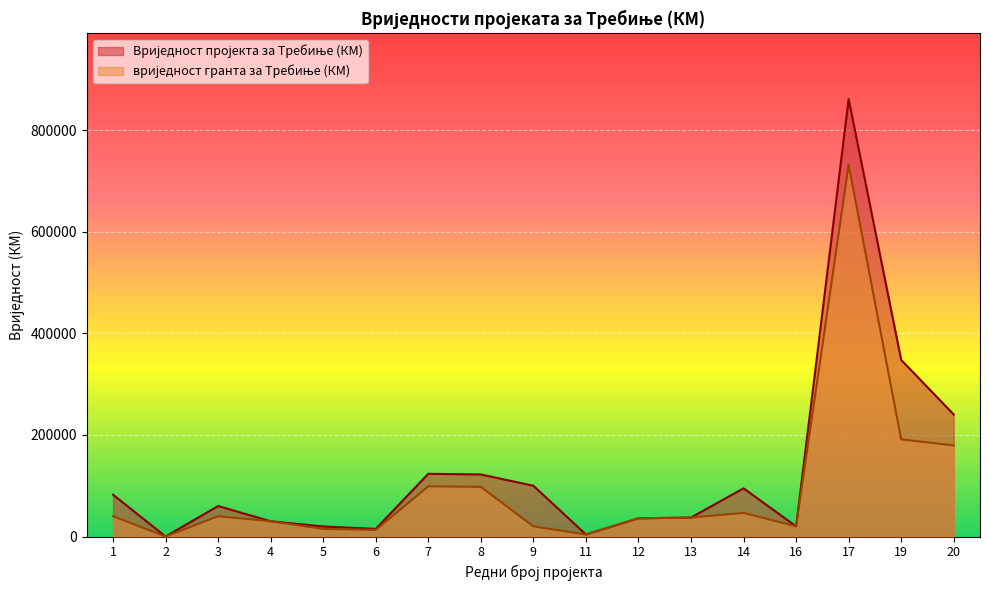

What is the value of the Вриједност пројекта за Требиње (КМ) point at the 3rd from the left?

60000.0